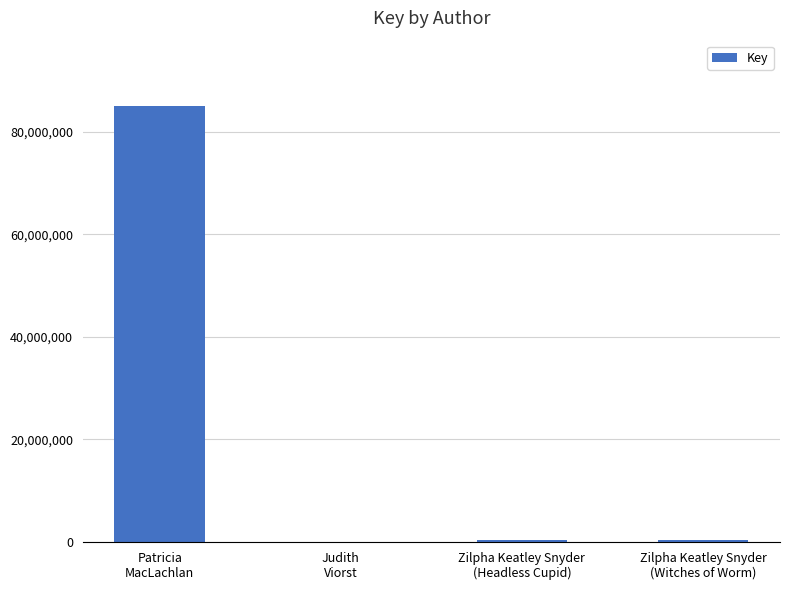

What is the greatest value displayed?

85045711